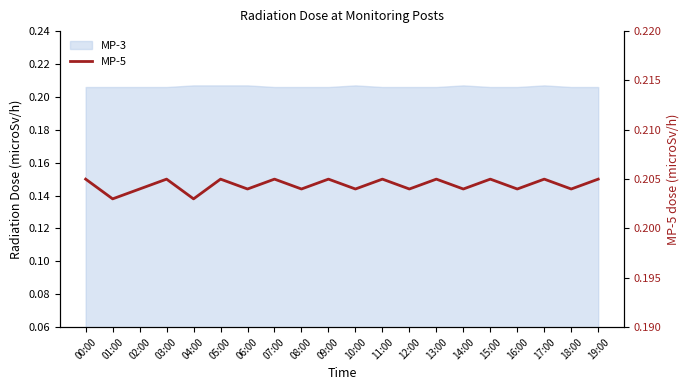

Reading right to left, list all the values displayed in this chart.

19:00=0.2	18:00=0.2	17:00=0.2	16:00=0.2	15:00=0.2	14:00=0.2	13:00=0.2	12:00=0.2	11:00=0.2	10:00=0.2	09:00=0.2	08:00=0.2	07:00=0.2	06:00=0.2	05:00=0.2	04:00=0.2	03:00=0.2	02:00=0.2	01:00=0.2	00:00=0.2